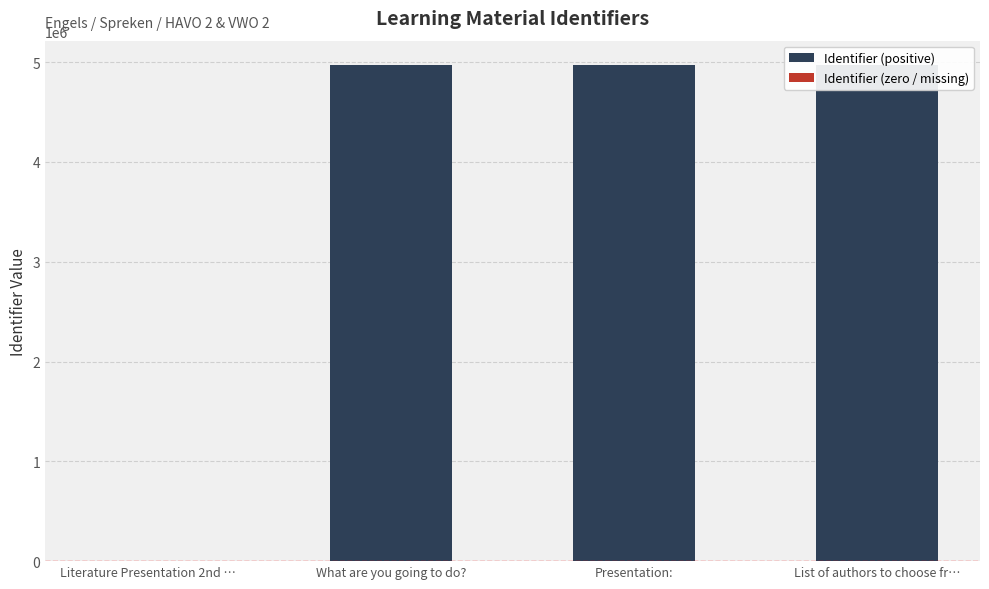

What is the label of the 2nd bar from the left?

What are you going to do?